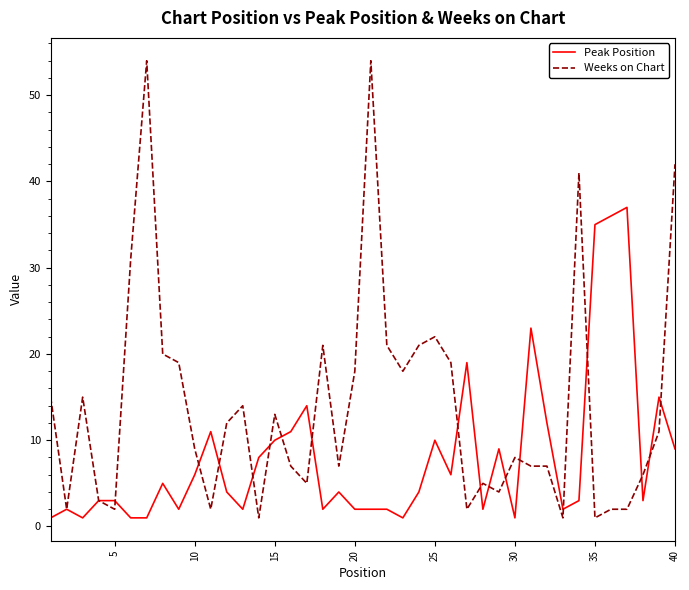

What is the difference between the second highest and second lowest values in the Peak Position series?

35